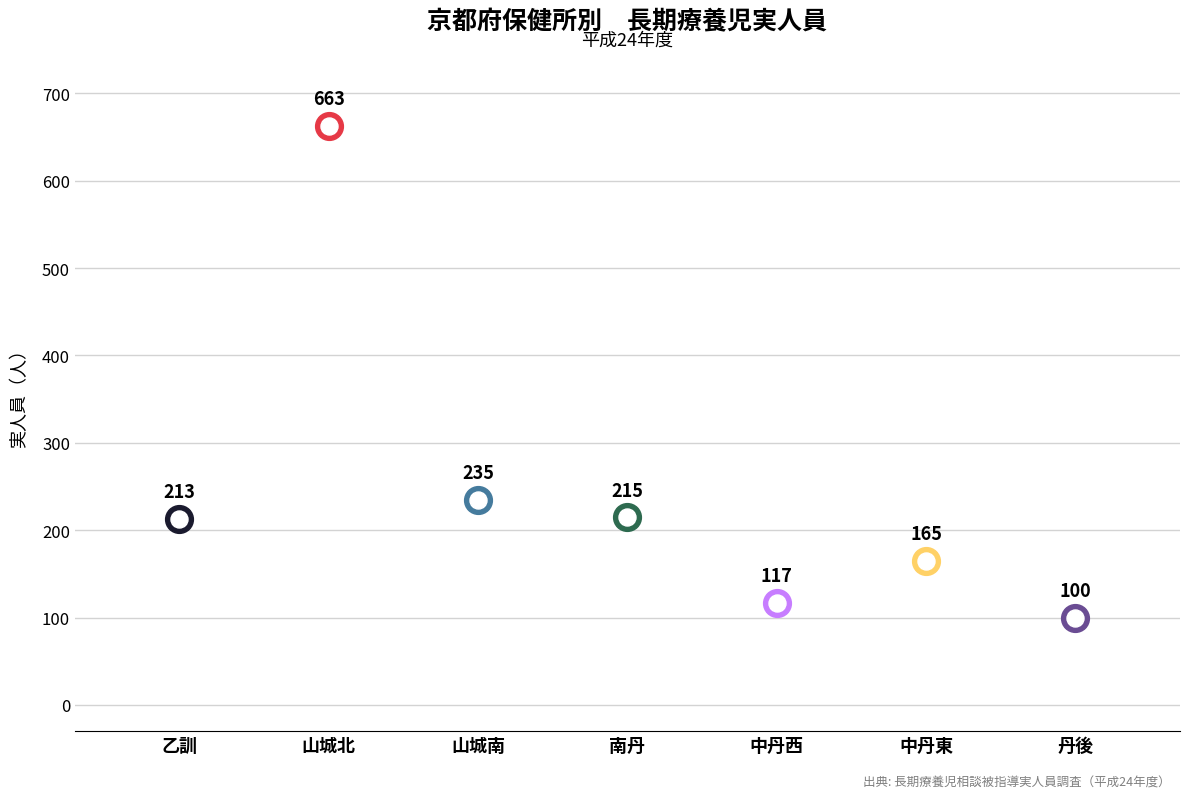

Approximately how many times larger is the value at 中丹東 compared to 山城北?

0.2